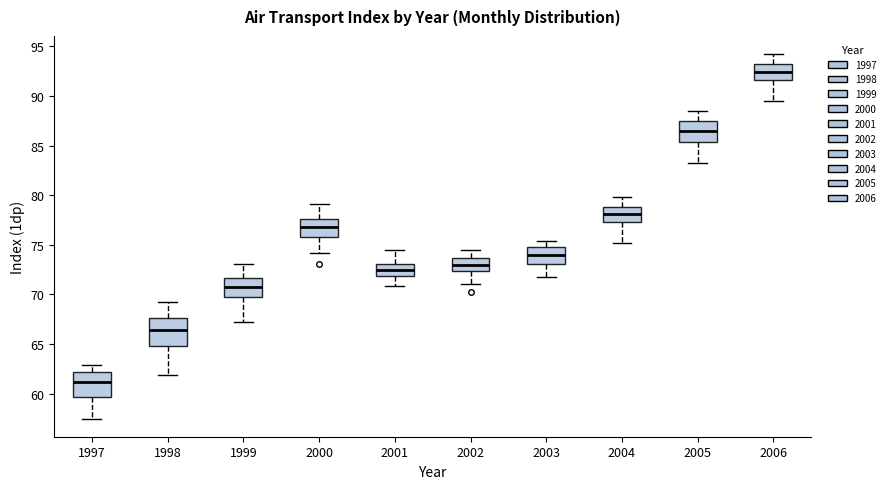

Where does the upper whisker of the box at x = 2005 end on the y-axis? The values are not printed on the chart, so give them approximately, as read against the axis.

88.5